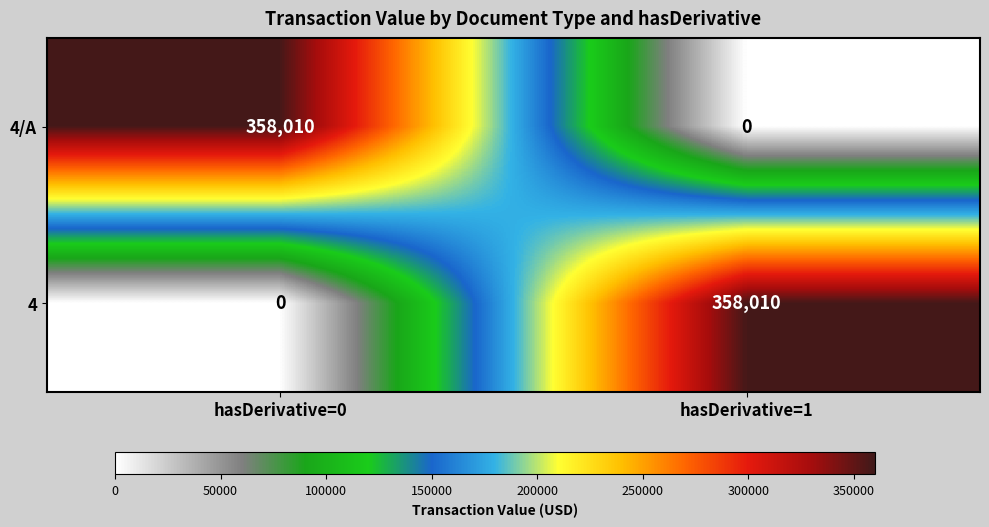

Read the 4 value at hasDerivative=1, to the nearest 10.

358010